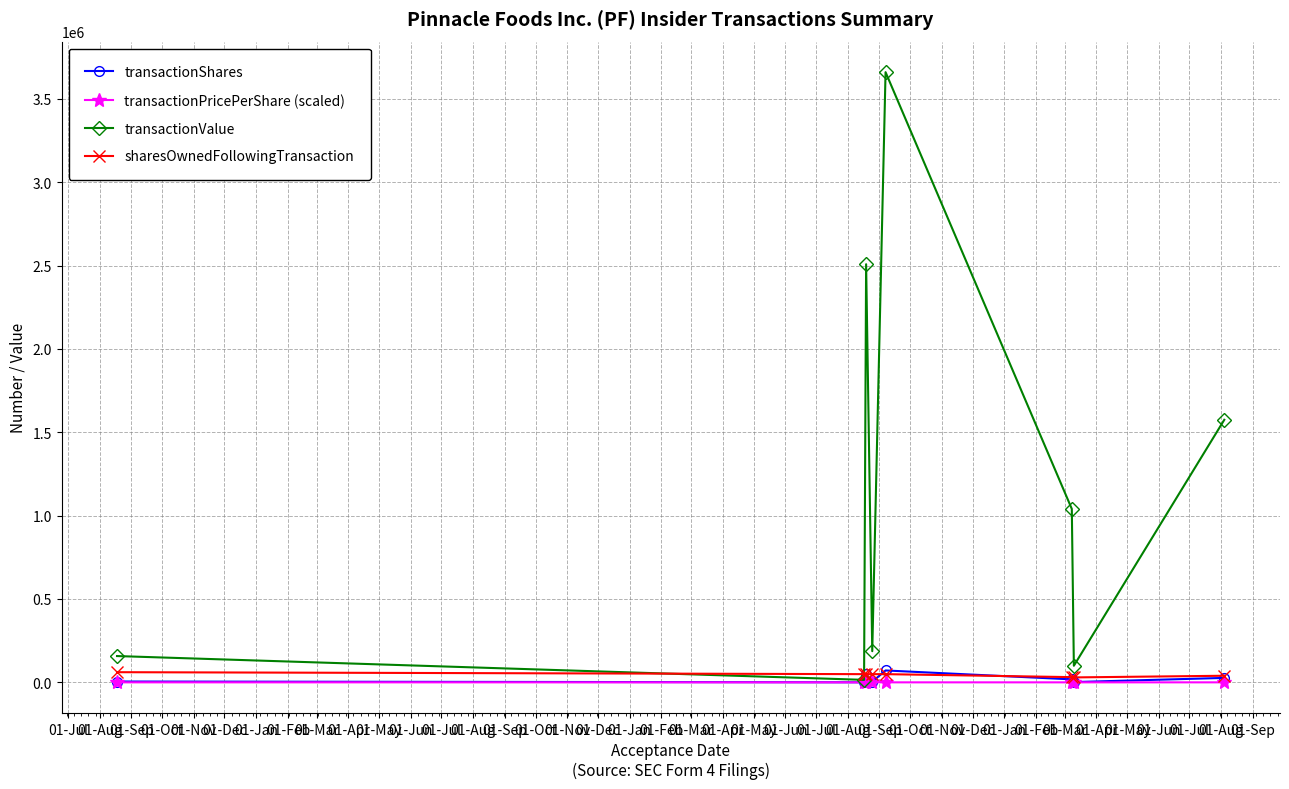

What are all the series names shown in the legend?

transactionShares, transactionPricePerShare (scaled), transactionValue, sharesOwnedFollowingTransaction